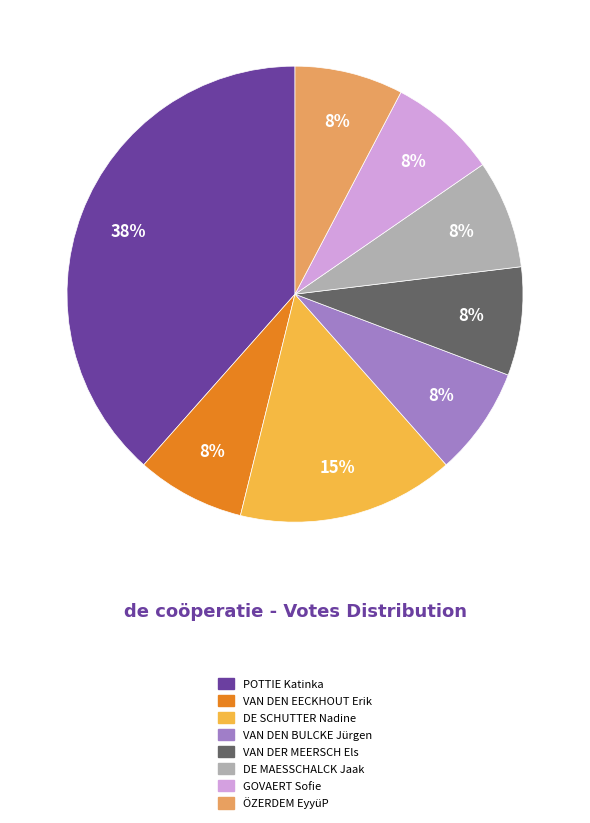

How many slices are in this pie chart?

8